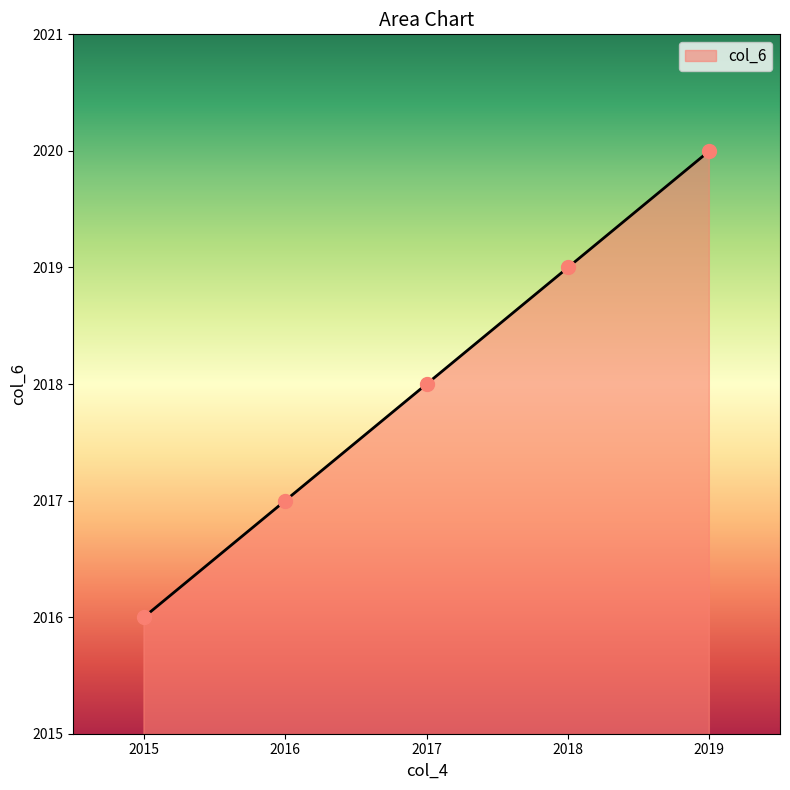

What is the ratio of the value at 2015 to the value at 2019?

1.0